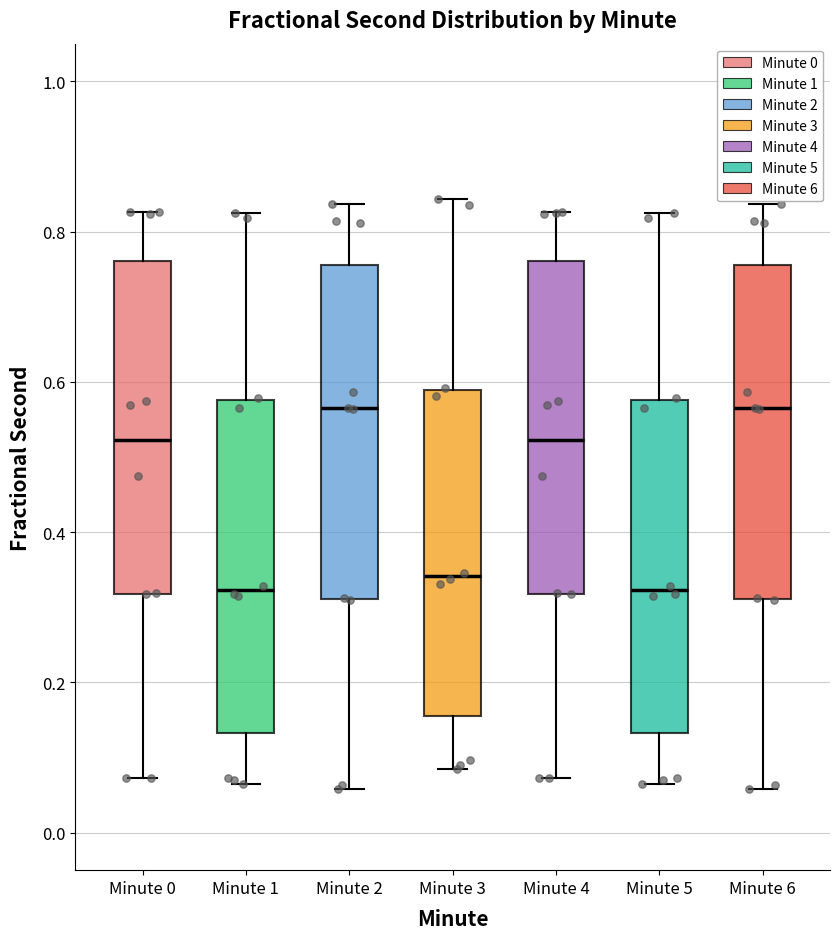

Reading left to right, read every box against the y-axis: the position of its median line, the range the box covers, and the ends of its whiskers. The values are not printed on the chart, so give them approximately, as read against the axis.

Minute 0: median 0.52, box 0.32 to 0.76, whiskers 0.08 to 0.82
Minute 1: median 0.32, box 0.14 to 0.58, whiskers 0.06 to 0.82
Minute 2: median 0.56, box 0.32 to 0.76, whiskers 0.06 to 0.84
Minute 3: median 0.34, box 0.16 to 0.58, whiskers 0.08 to 0.84
Minute 4: median 0.52, box 0.32 to 0.76, whiskers 0.08 to 0.82
Minute 5: median 0.32, box 0.14 to 0.58, whiskers 0.06 to 0.82
Minute 6: median 0.56, box 0.32 to 0.76, whiskers 0.06 to 0.84